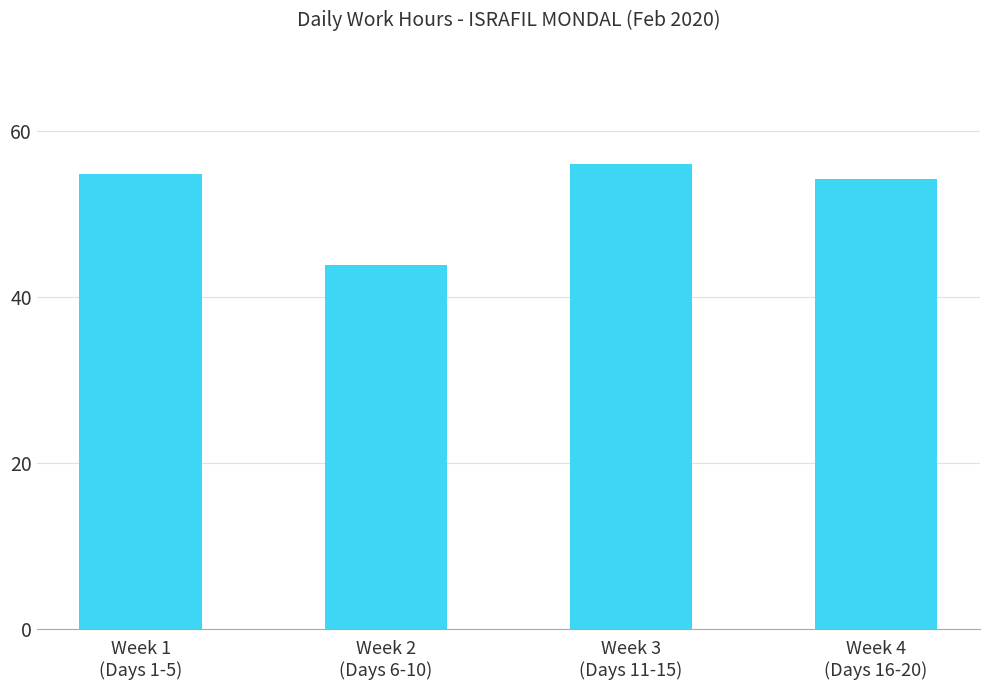

What is the change in value from Week 2
(Days 6-10) to Week 4
(Days 16-20)?

+10.3